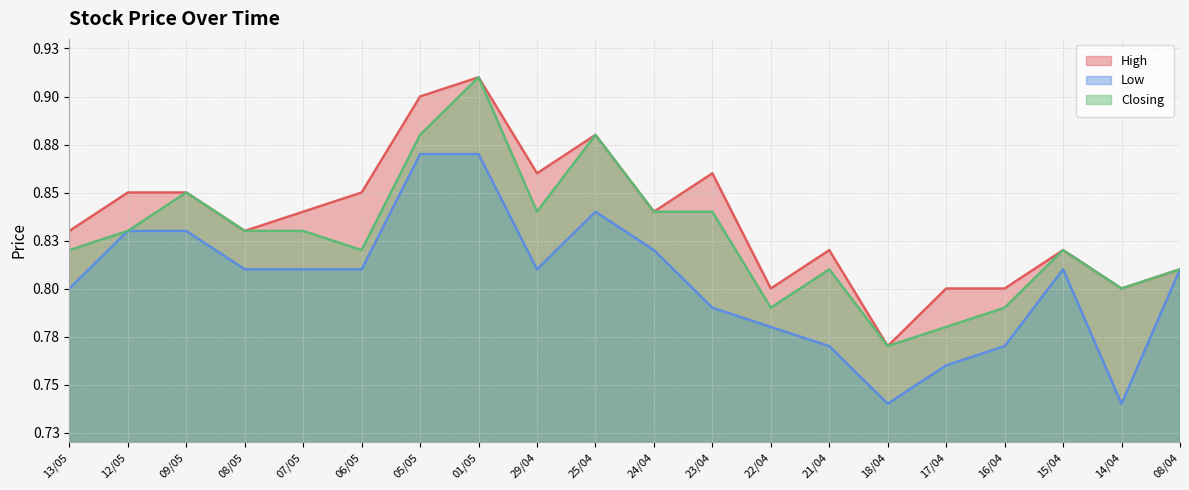

Which series has the widest spread of values?

High